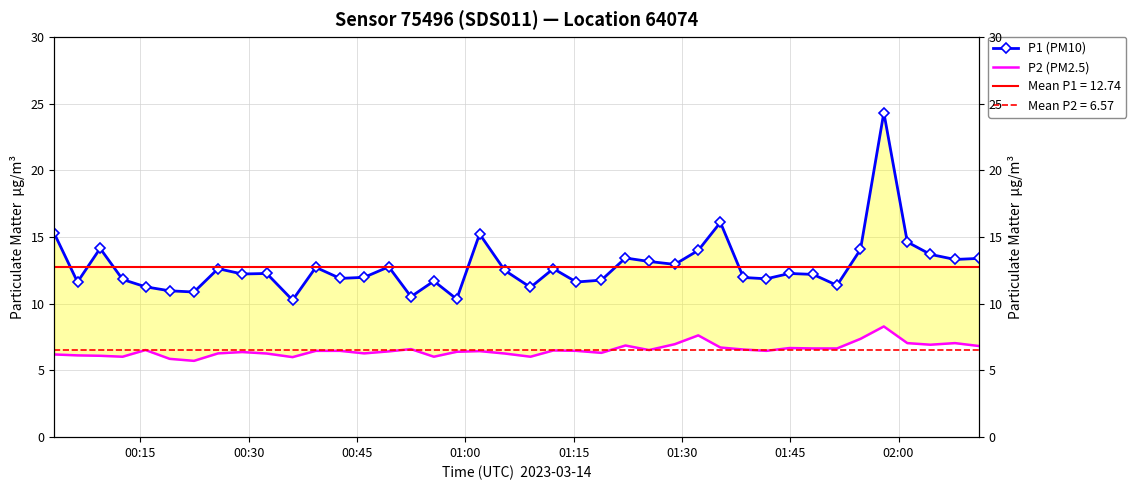

What is the maximum value shown in the chart?

24.3